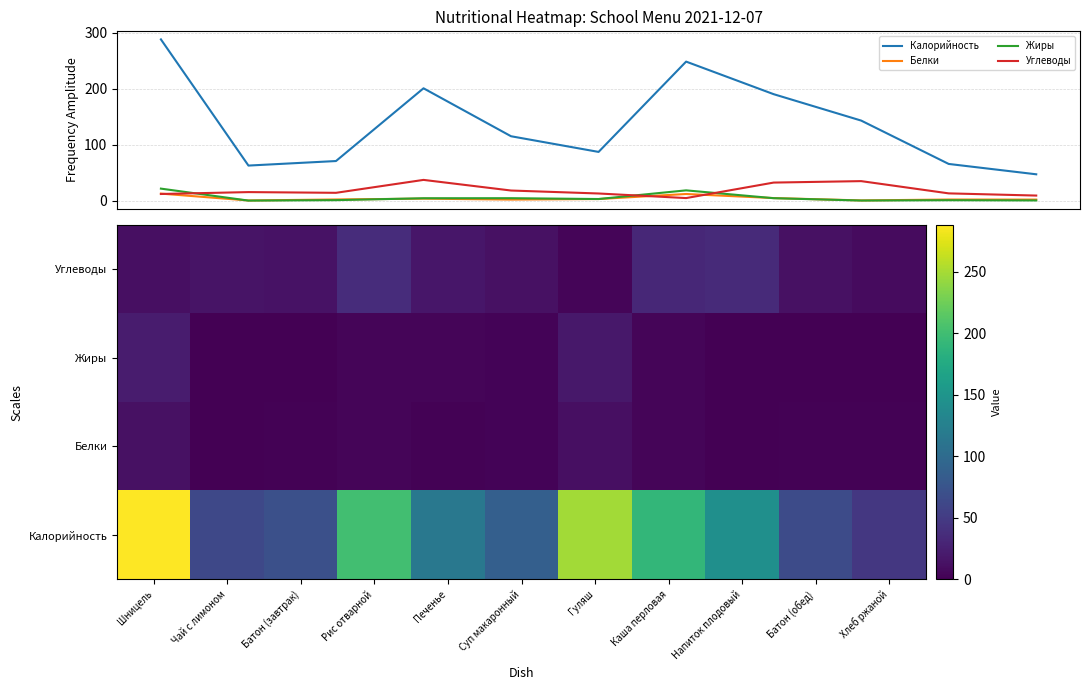

Where does the Калорийность series first go above 115?

Шницель